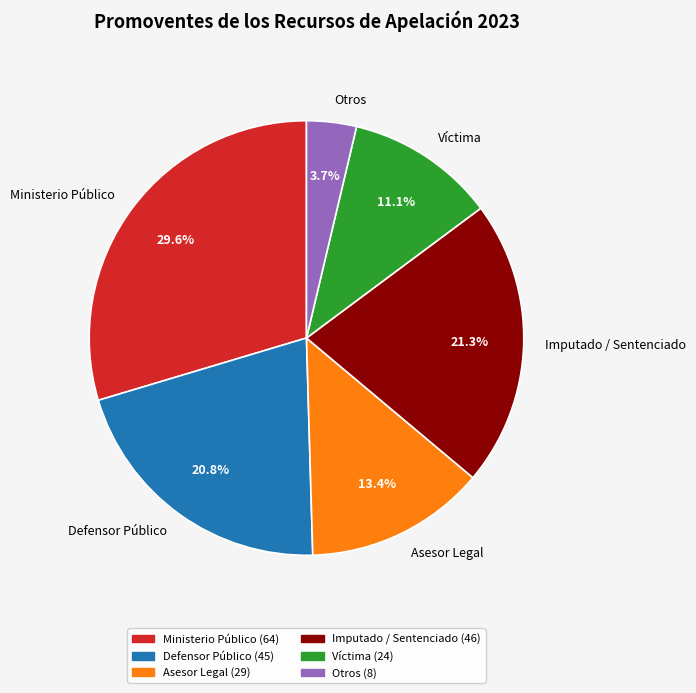

Approximately how many times larger is the value at Asesor Legal compared to Otros?

3.6